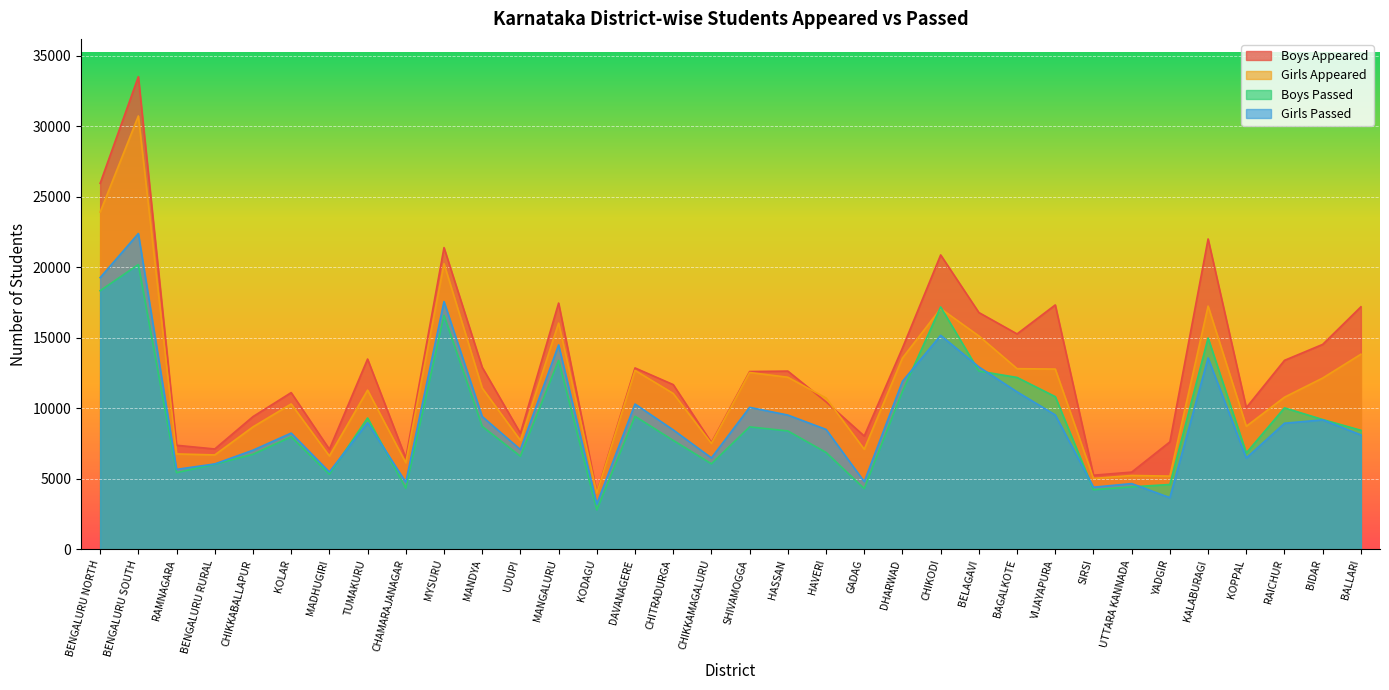

What is the spread (max minus min) of values at DAVANAGERE?

3430